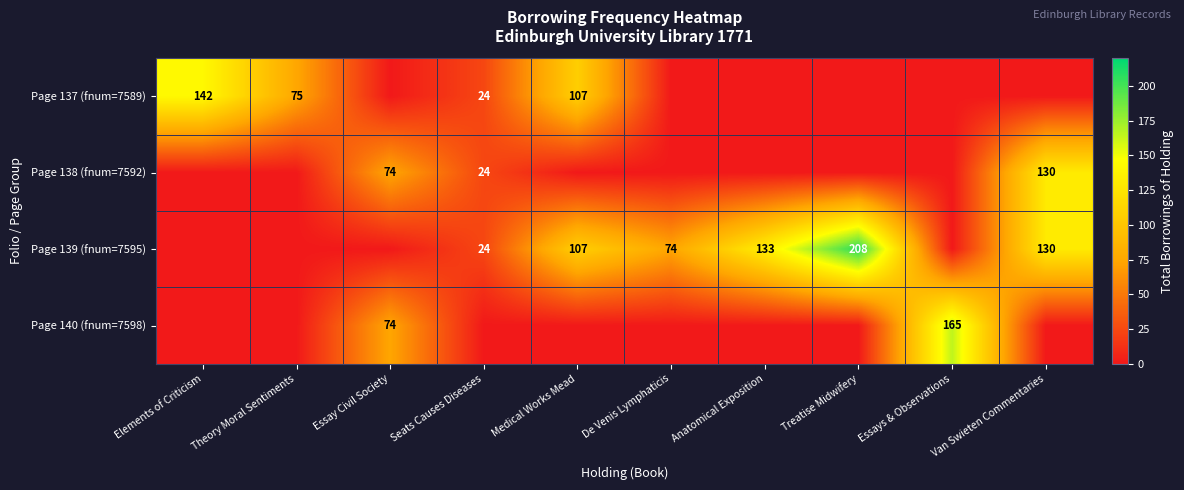

The Page 138 (fnum=7592) series shows 74 at Essay Civil Society. True or false?

True